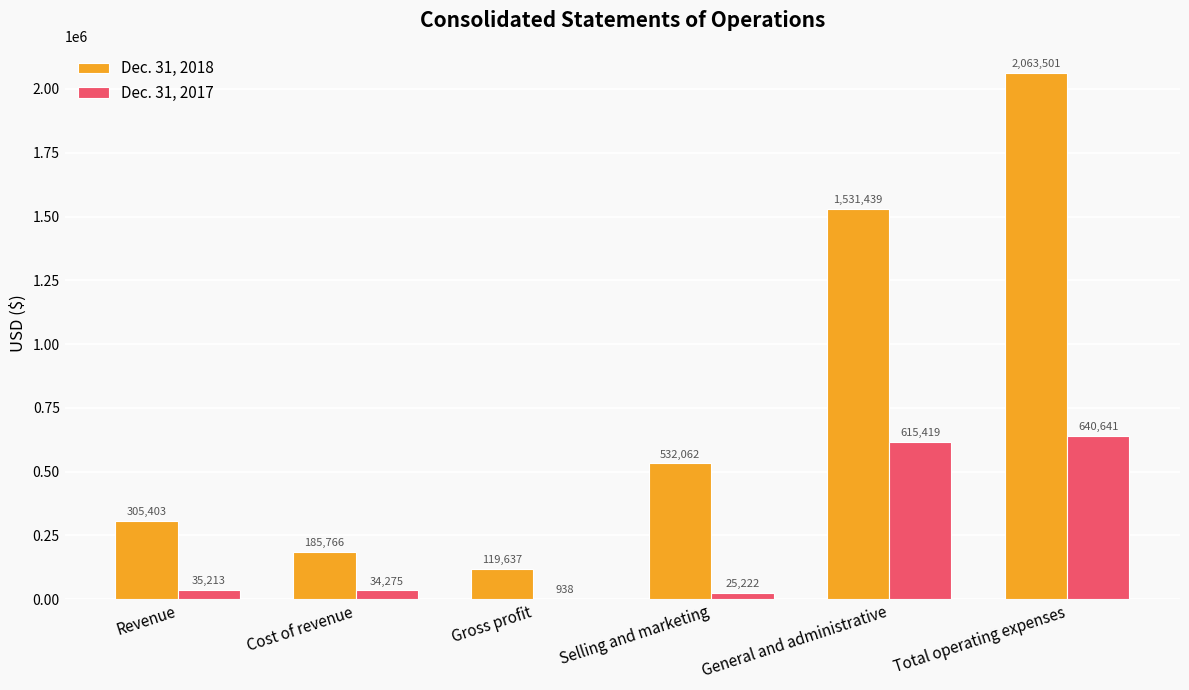

What is the total value across all series at Cost of revenue?

220041